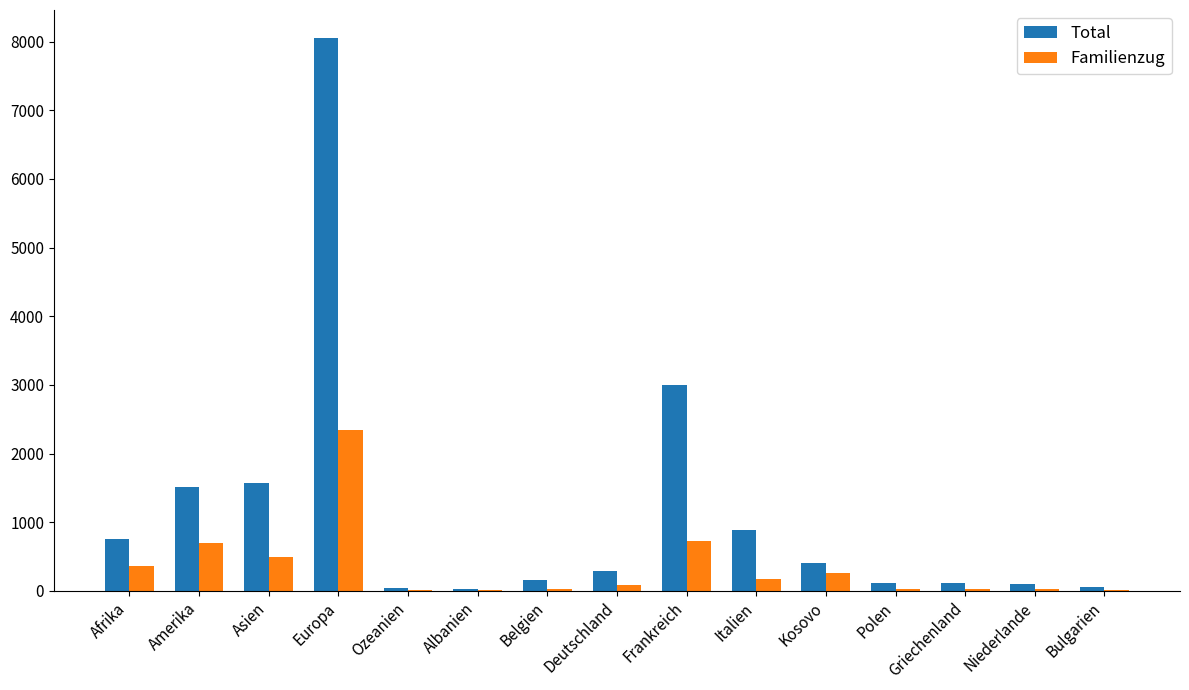

The value of Familienzug at Asien is 489. True or false?

True